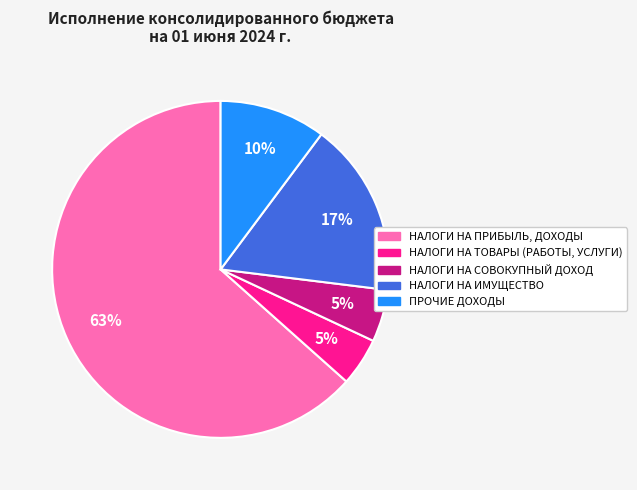

Which category has the biggest portion of the pie?

НАЛОГИ НА ПРИБЫЛЬ, ДОХОДЫ